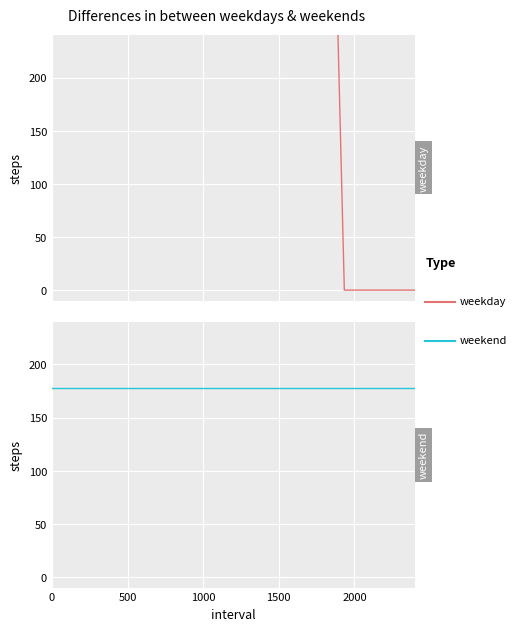

What is the greatest value displayed?

900